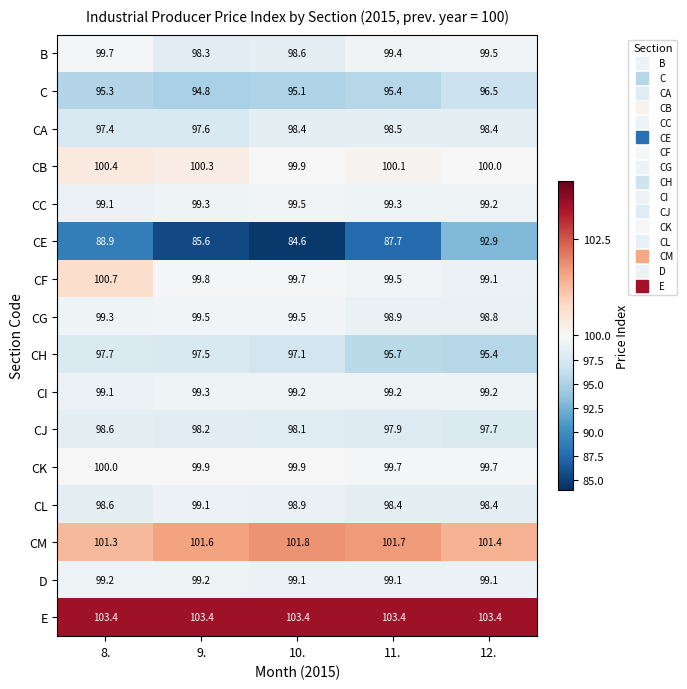

The value of CK at 10. is 99.9. True or false?

True